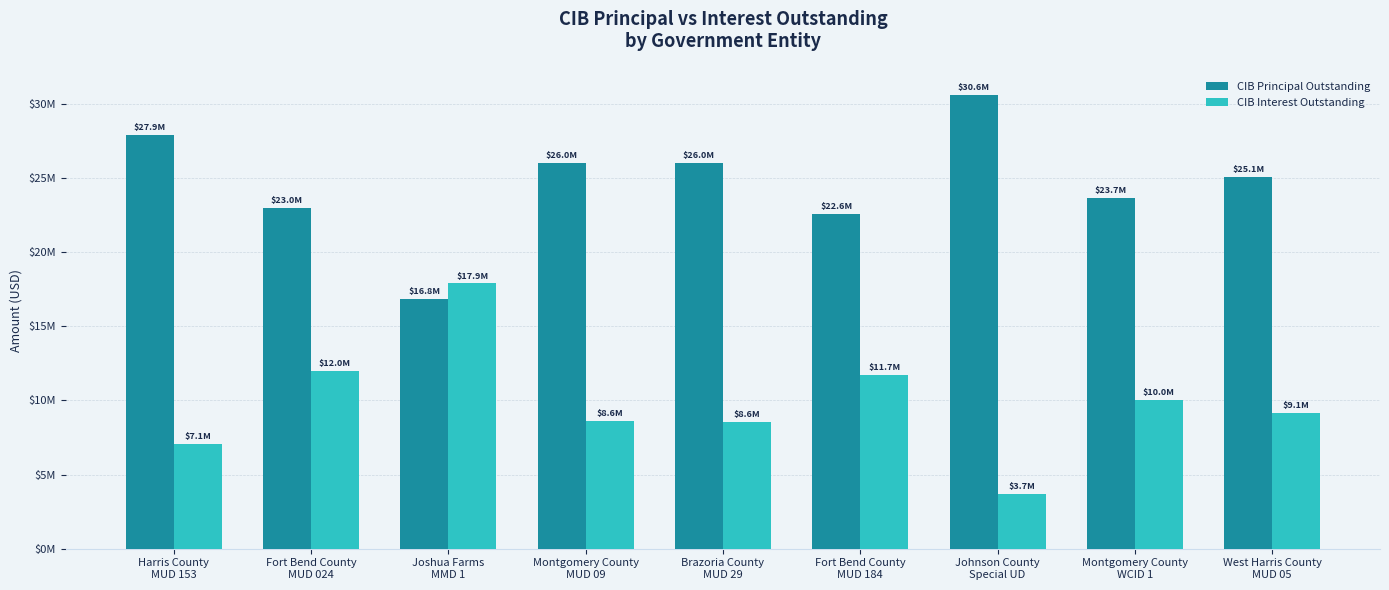

What is the total value across all series at Montgomery County
WCID 1?

33704763.8